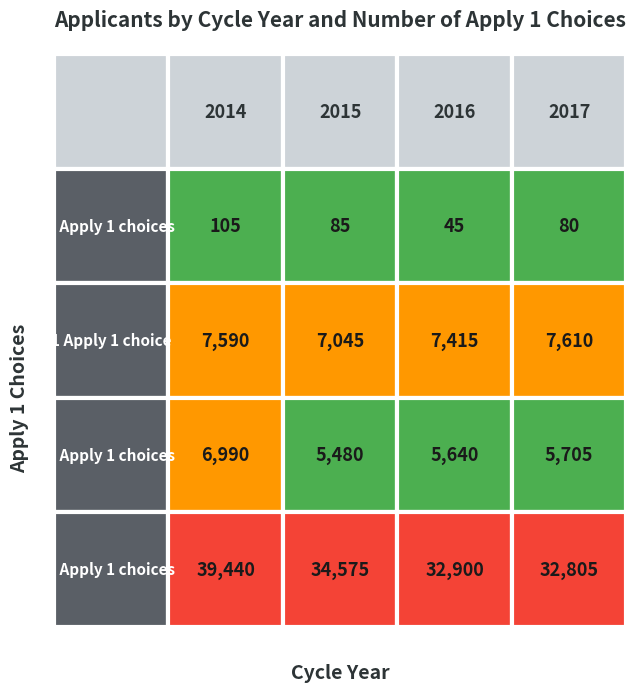

At which category is the sum across all series the highest?

2014